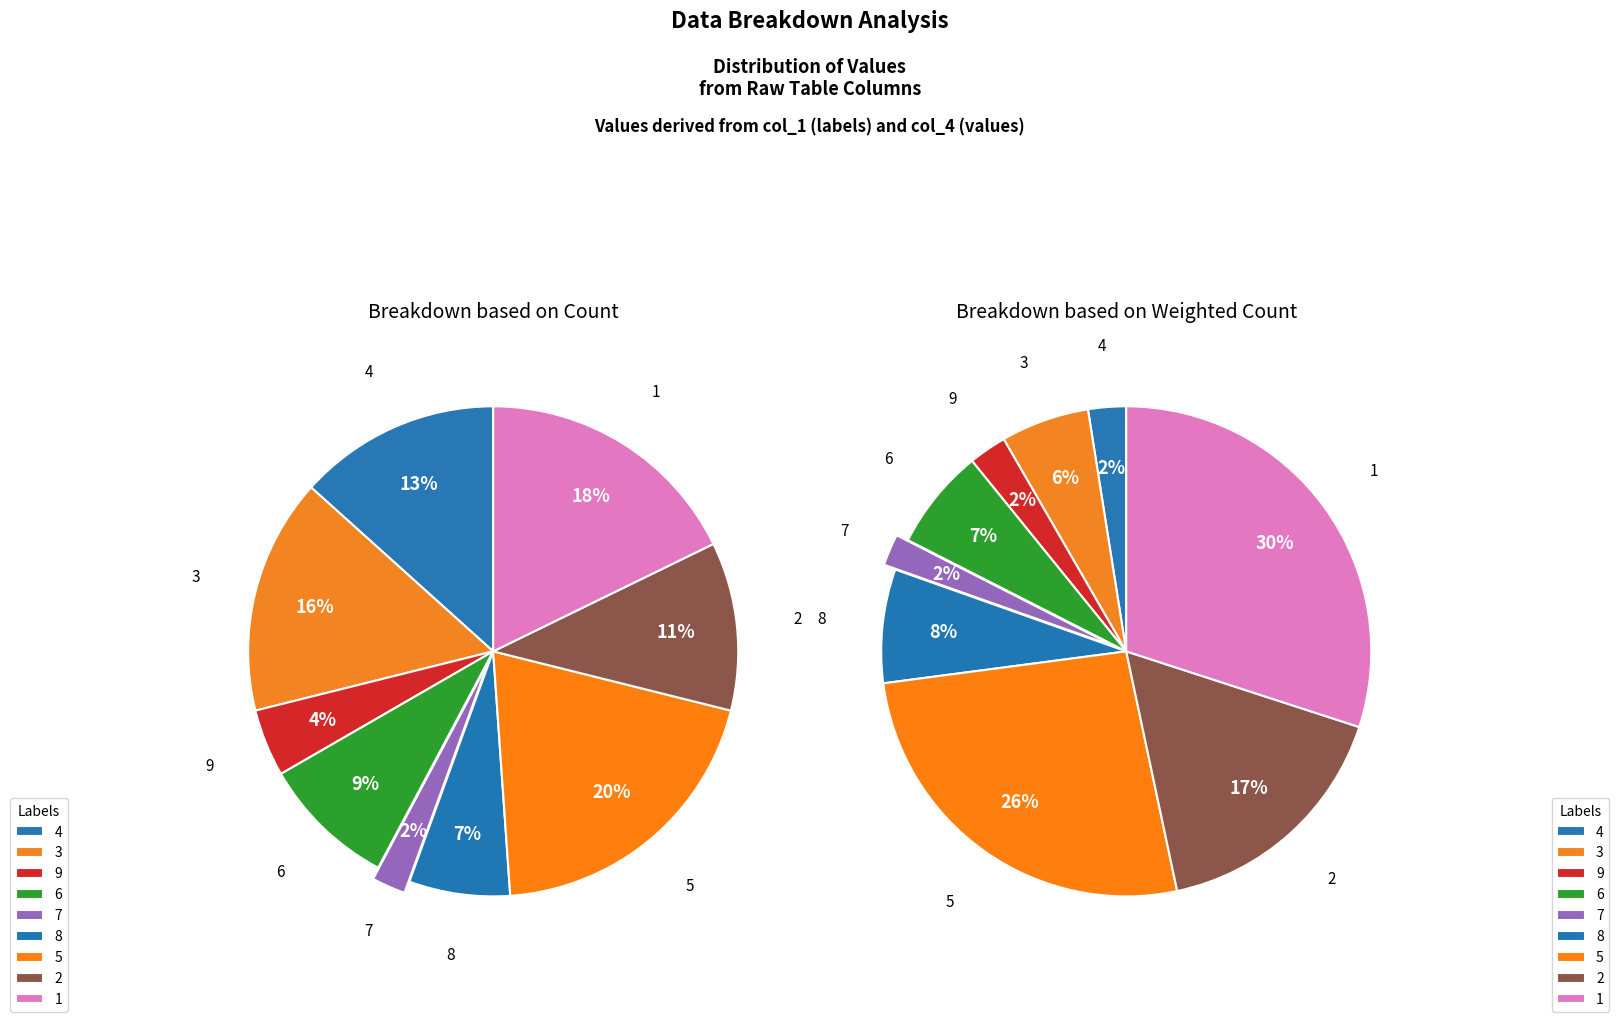

Which category has the biggest portion of the pie?

5